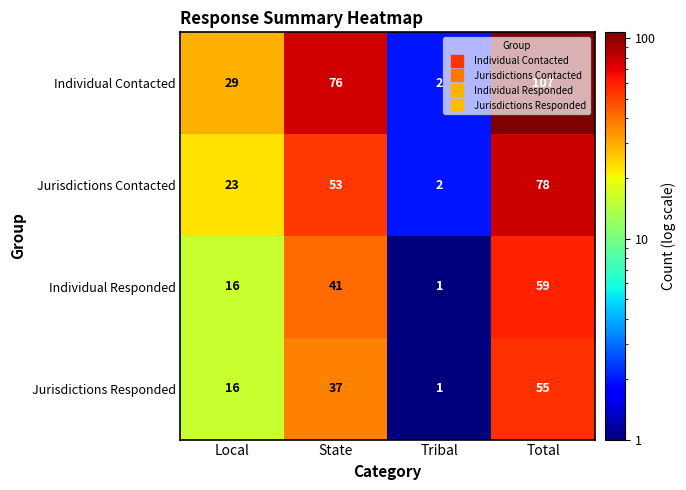

Count the number of categories in the chart.

4